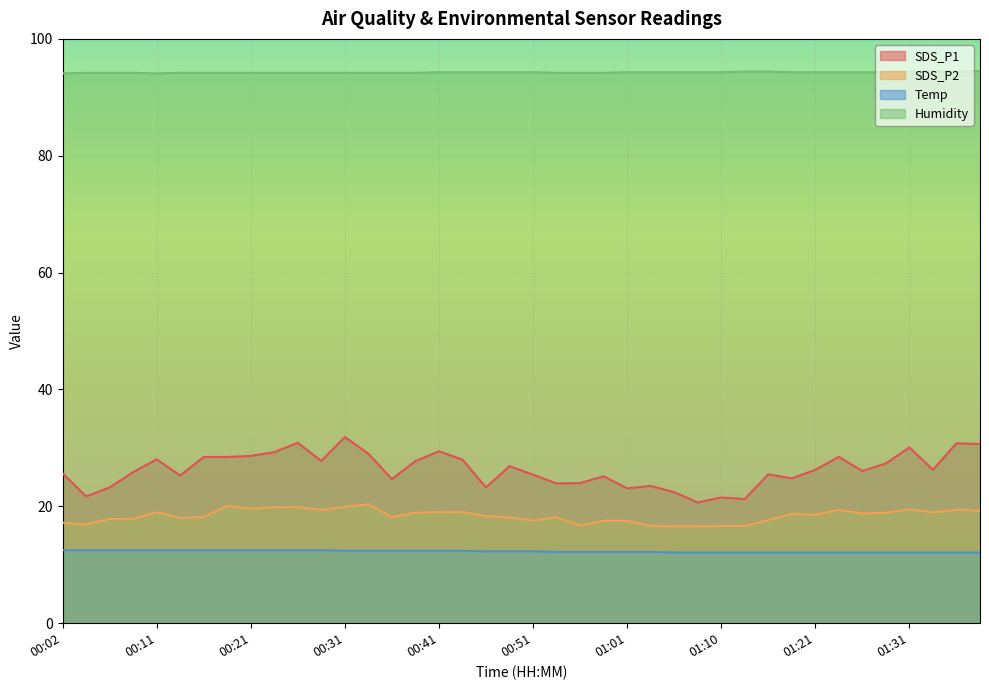

What is the sum of all SDS_P2 values?

735.4